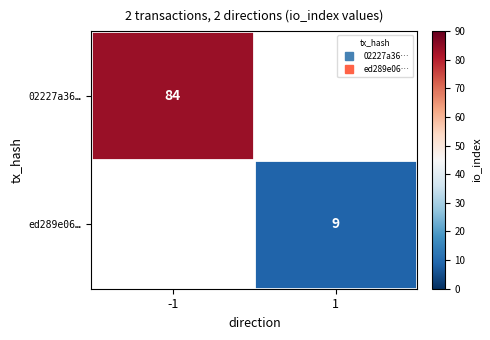

Is the value of ed289e06… at 1 greater than the value of 02227a36… at -1?

No